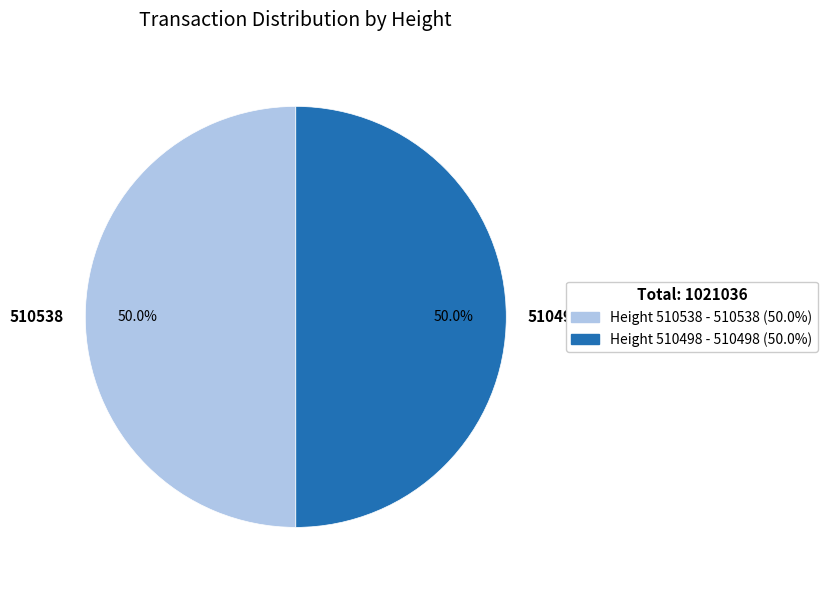

What percentage is the 510538 slice, to the nearest percent?

50%